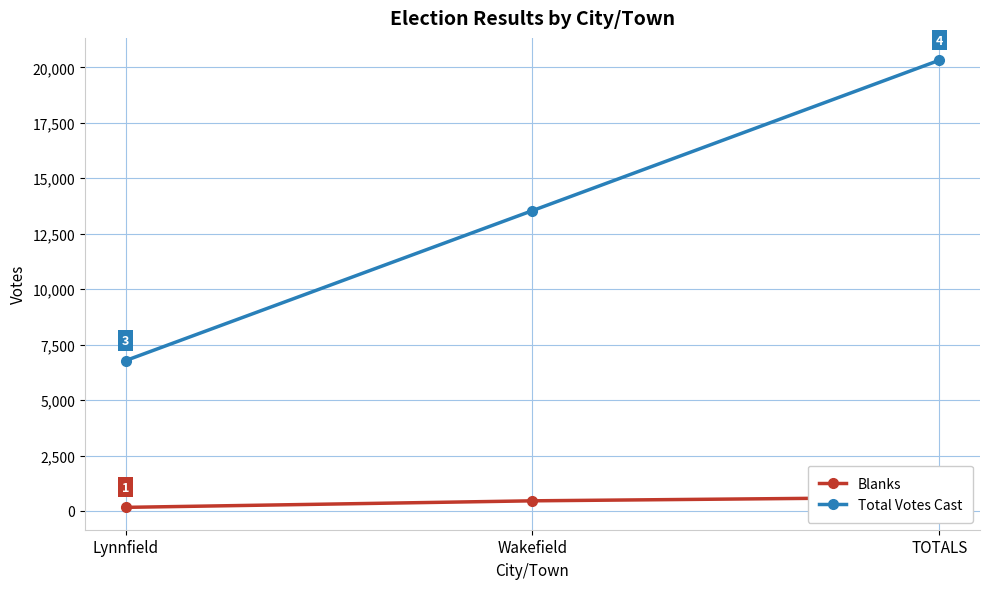

Count the number of data series in this chart.

2